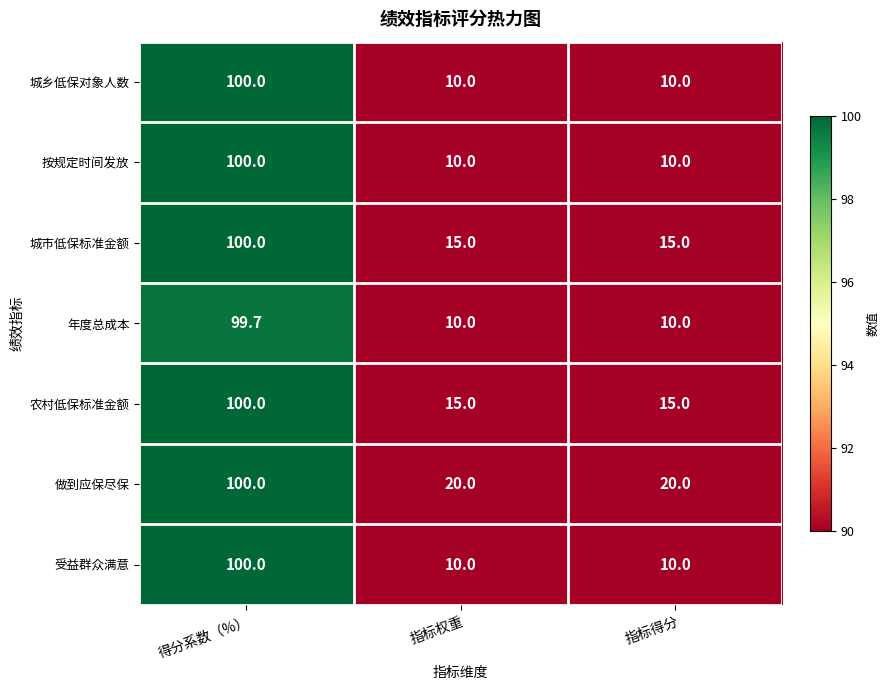

The value of 城乡低保对象人数 at 指标得分 is 16.3. True or false?

False